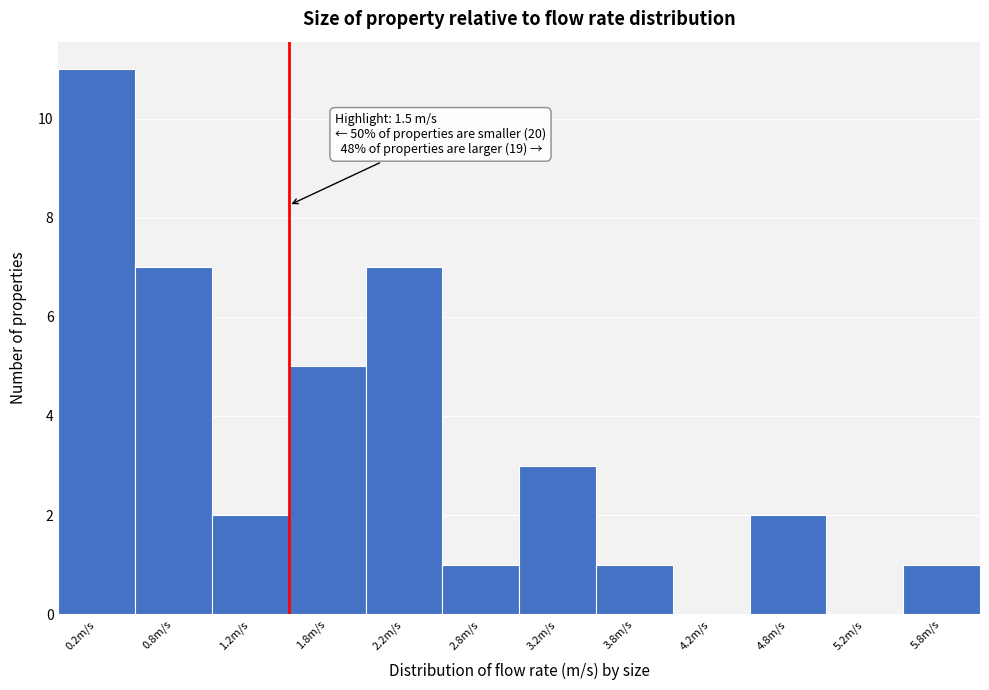

Over which range of the x-axis is the bar tallest?

0.0 to 0.5